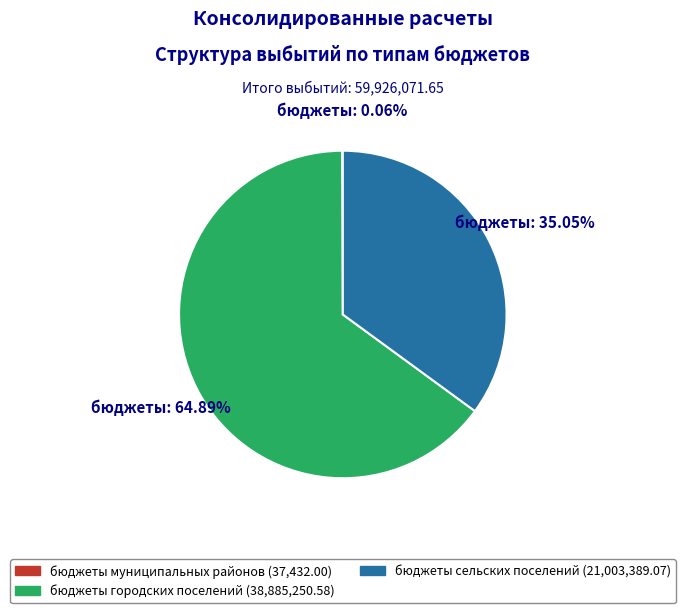

What is the ratio of the value at бюджеты сельских поселений to the value at бюджеты городских поселений?

0.5